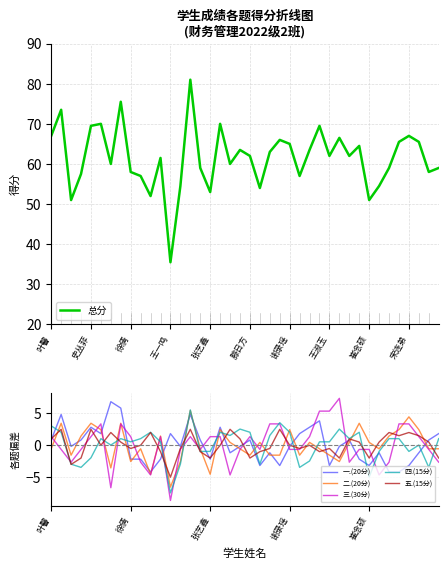

Is this an area chart (filled region under the line)?

No